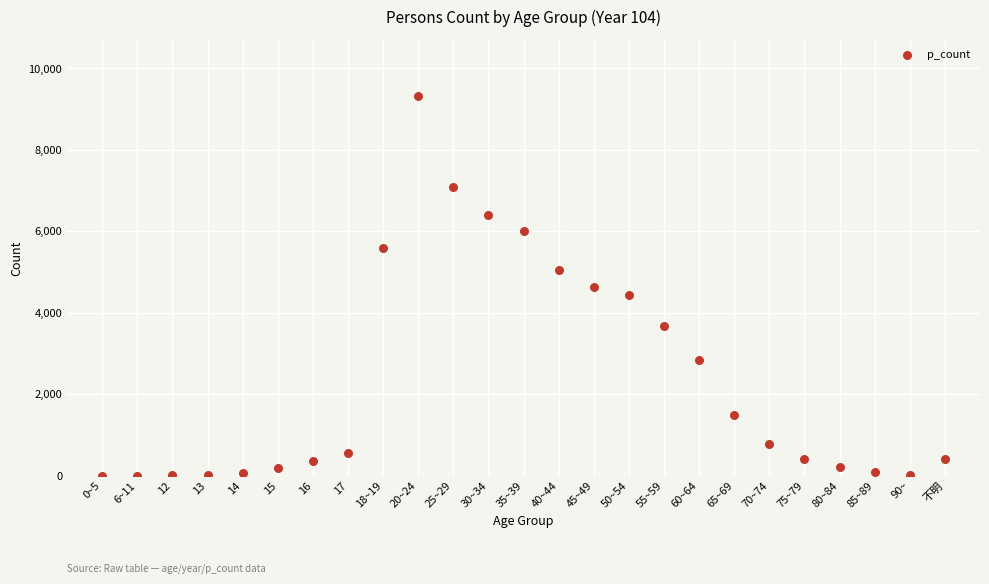

What is the range of Y values (max minus min)?

9307